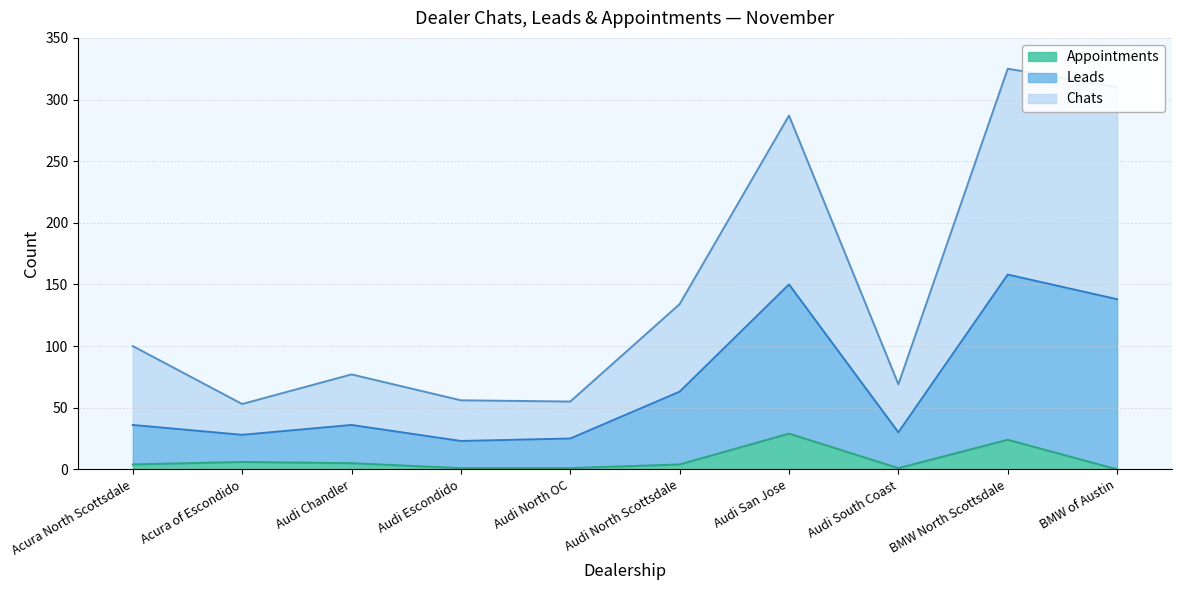

At which category is the sum across all series the highest?

BMW North Scottsdale